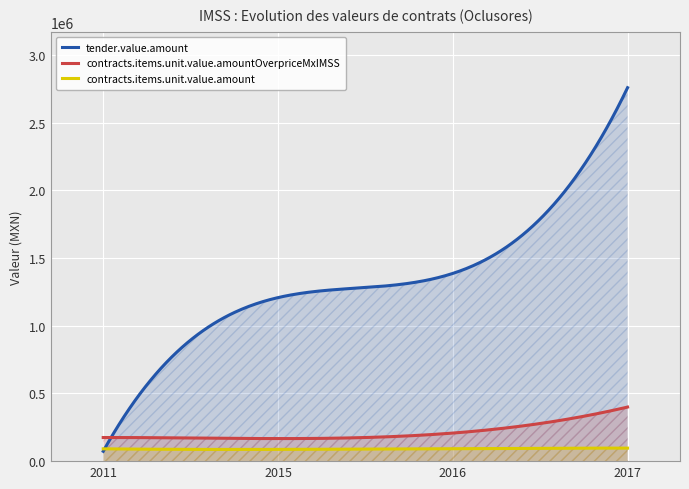

Is the value of tender.value.amount at 2011 greater than the value of contracts.items.unit.value.amountOverpriceMxIMSS at 2015?

No